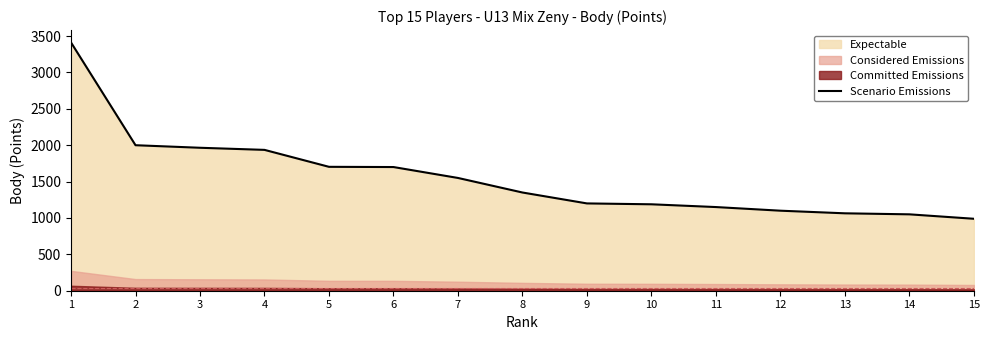

Which category has the lowest value across all series?

15